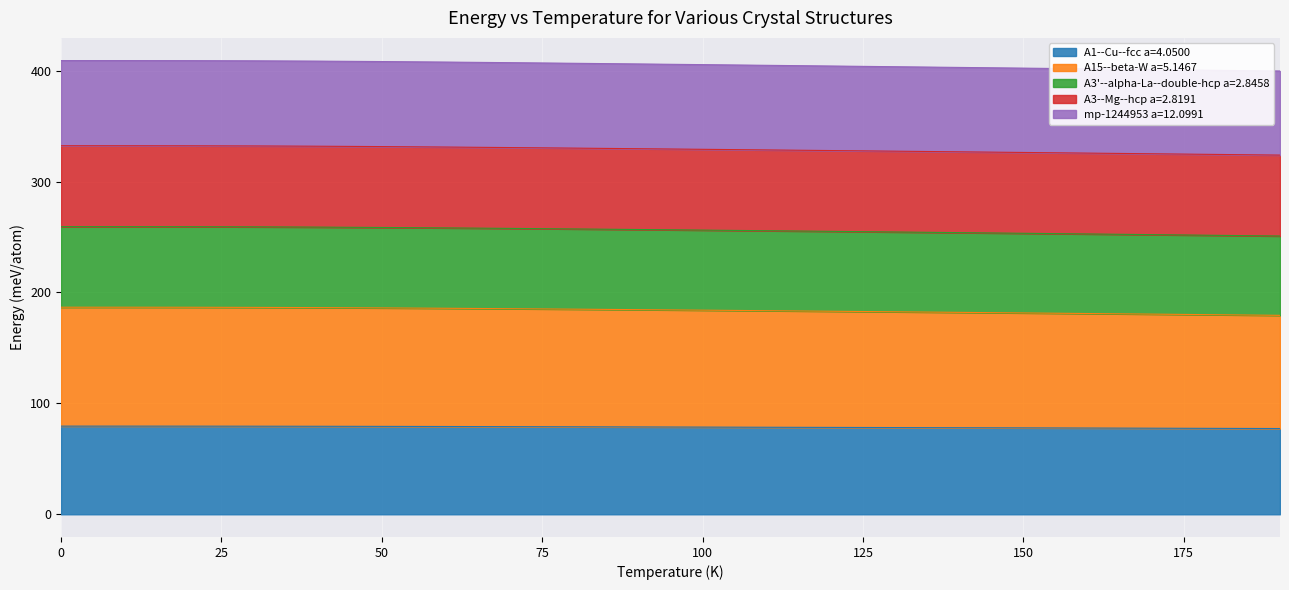

True or false: mp-1244953 a=12.0991 has a value of 328.0 at 120.0.

True